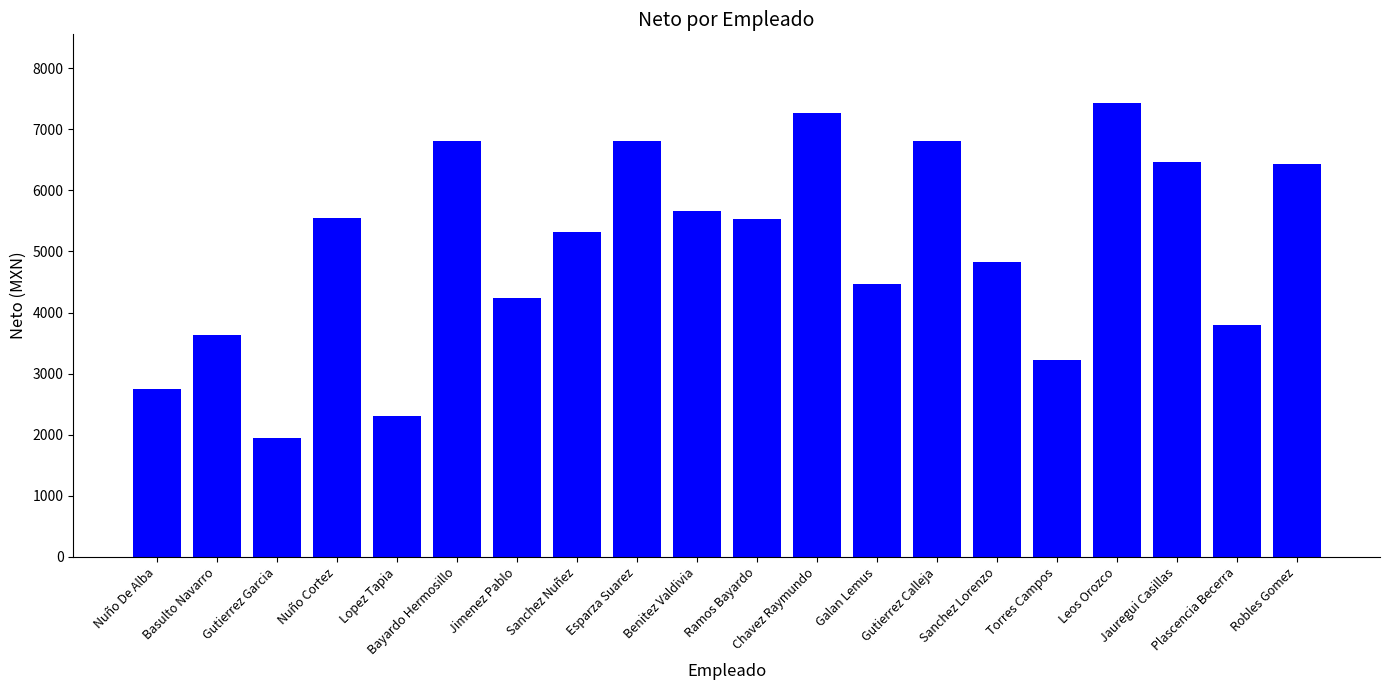

Approximately how many times larger is the value at Nuño De Alba compared to Lopez Tapia?

1.2